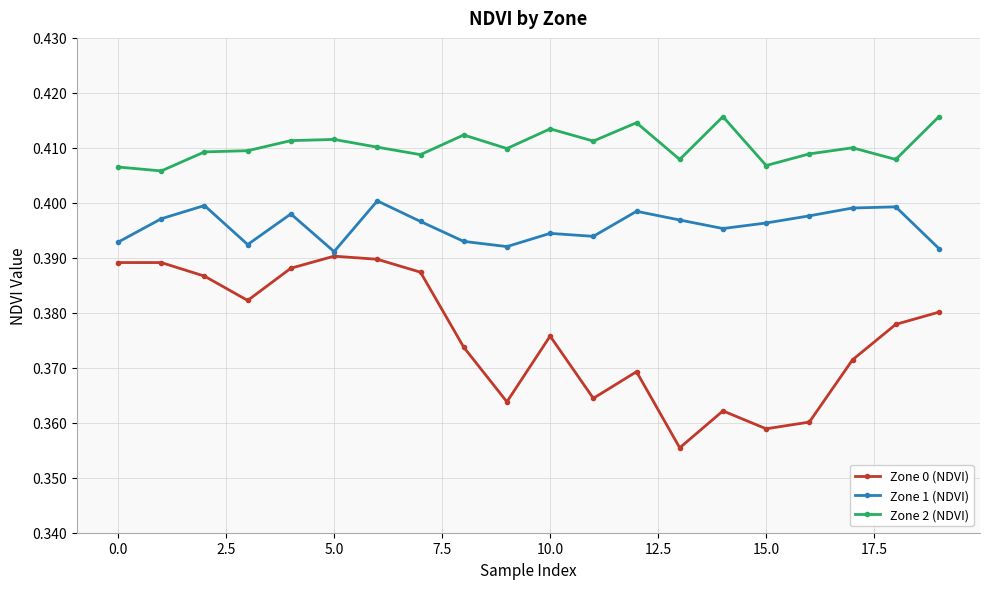

List the series in order of their peak value, lowest first.

Zone 0 (NDVI), Zone 1 (NDVI), Zone 2 (NDVI)